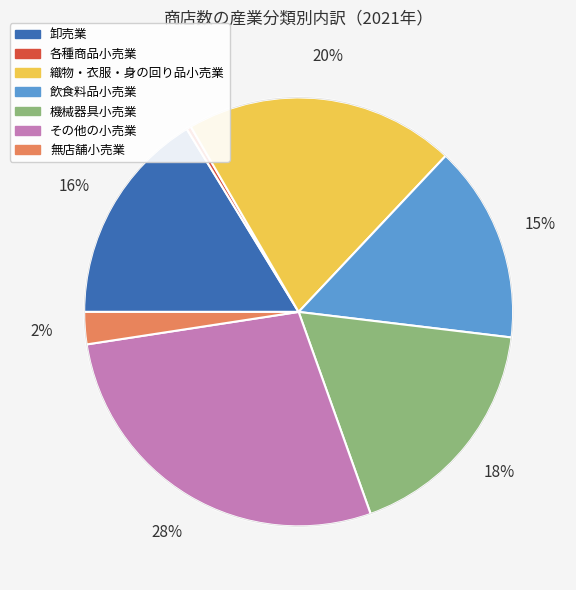

To the nearest percent, what is the difference between the largest and smallest slice percentages?

28%